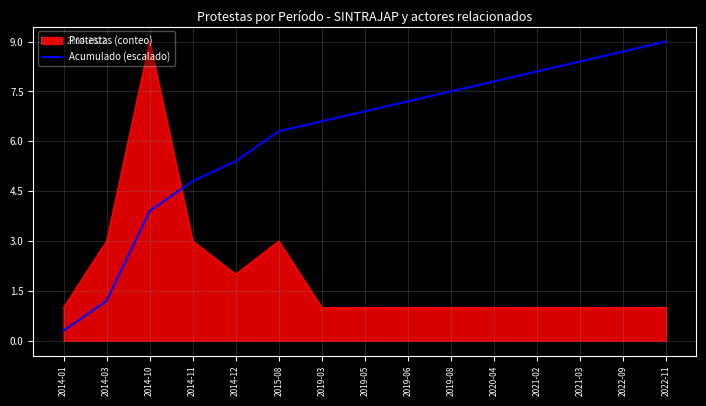

List the series in order of their overall mean, highest first.

Acumulado (escalado), Protestas (conteo)